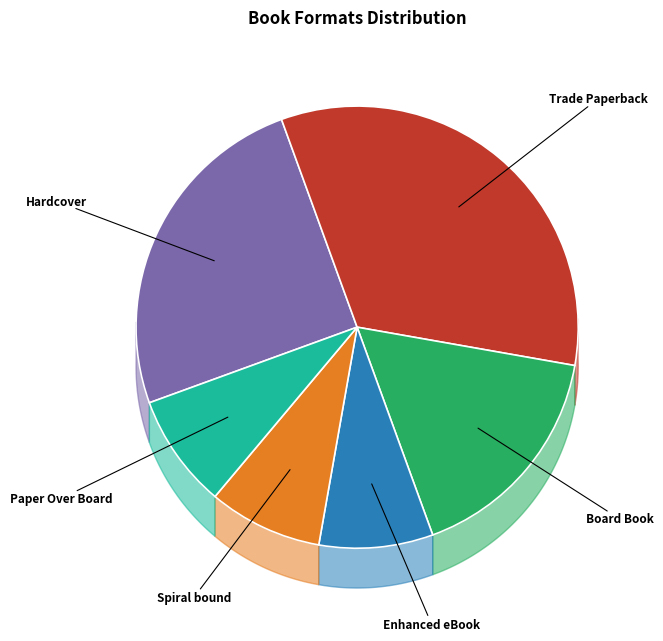

Combined, do Hardcover and Trade Paperback account for over 50%?

Yes